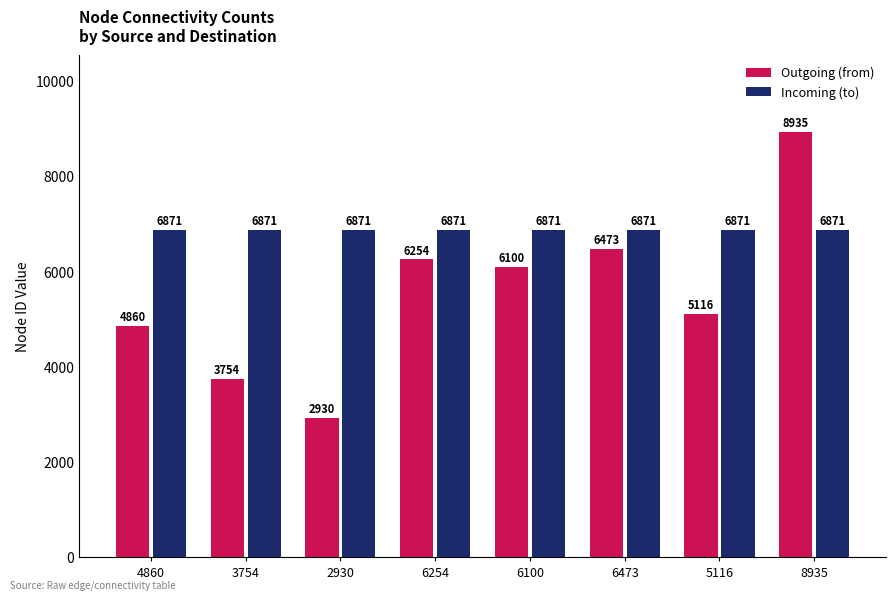

Which series has the widest spread of values?

Outgoing (from)